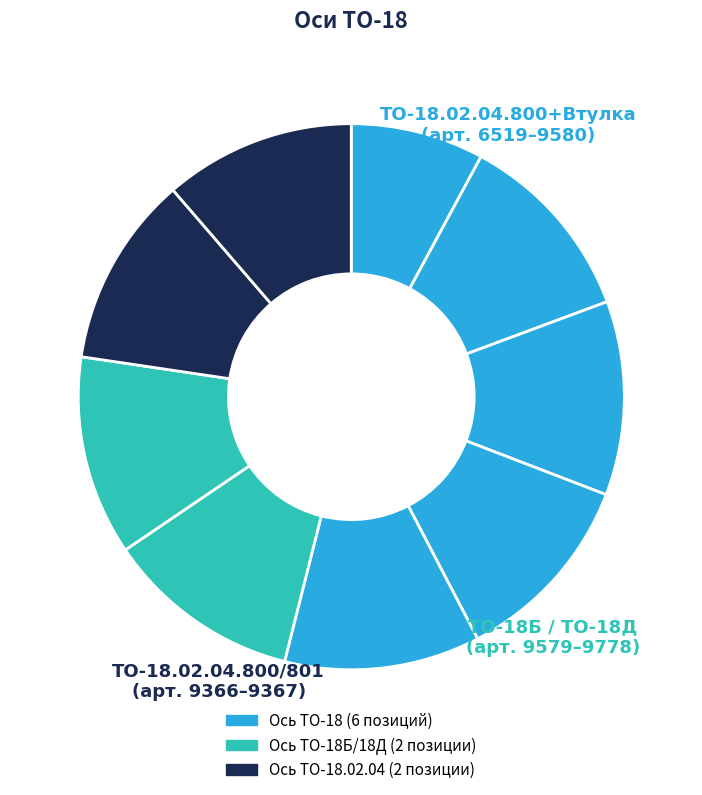

What is the smallest slice in the pie chart?

ТО-18.02.04.800+Втулка